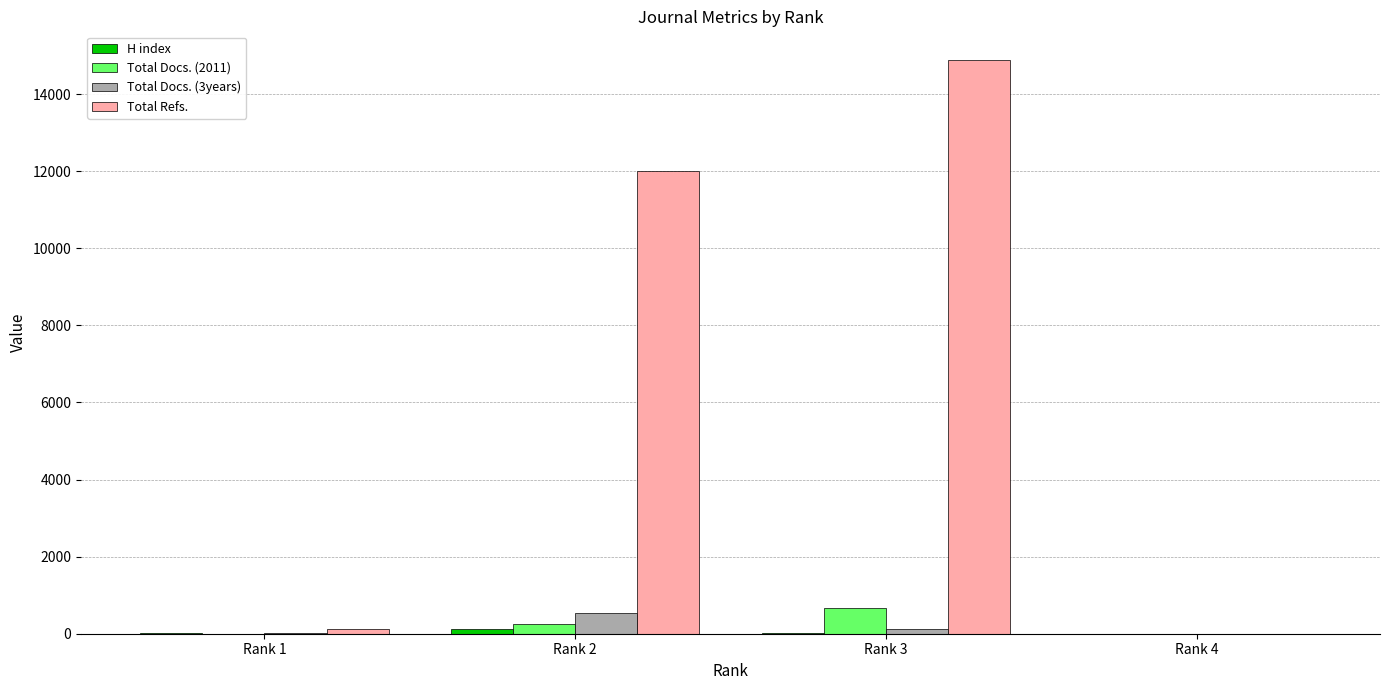

At which category is the sum across all series the highest?

Rank 3